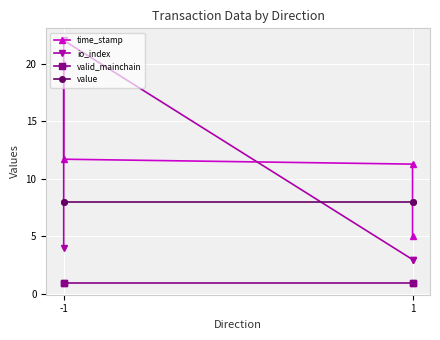

Reading left to right, transcribe all the data shown in this chart.

time_stamp: 20.0	11.7	11.3	5.0
io_index: 4.0	22.0	3.0	3.0
valid_mainchain: 1.0	1.0	1.0	1.0
value: 8.0	8.0	8.0	8.0